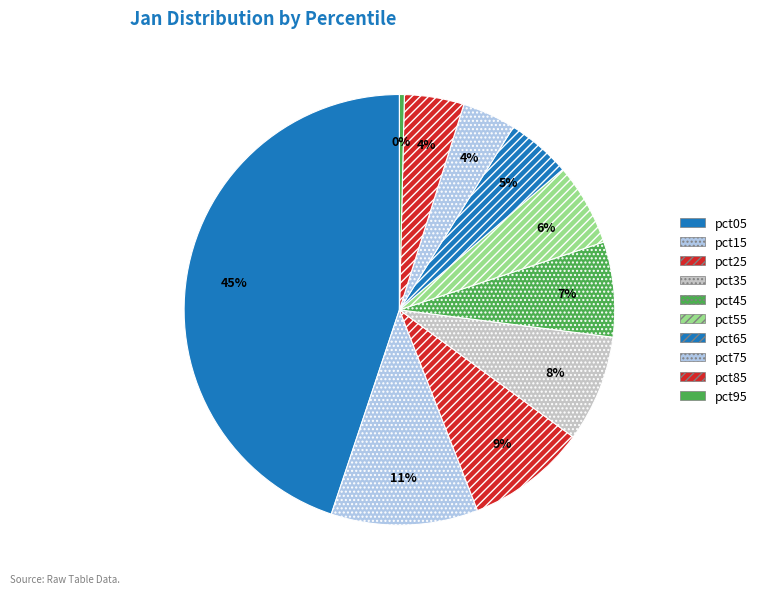

Is it true that pct45 is 7% of the pie?

True